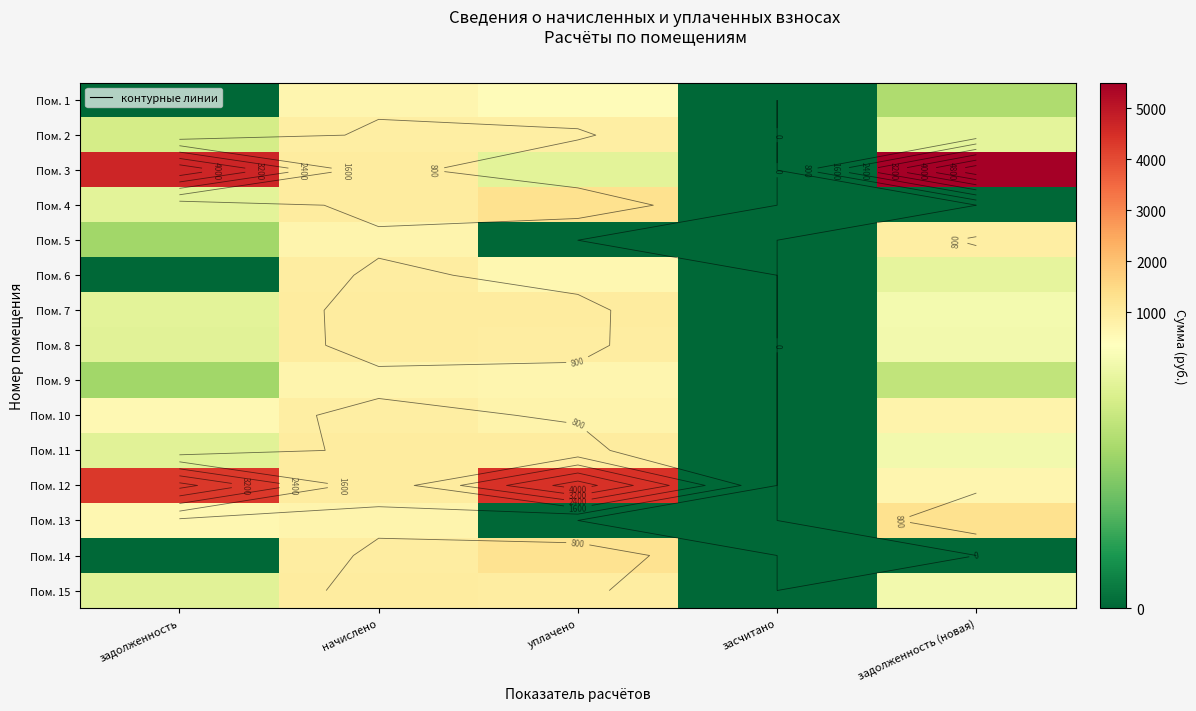

The Пом. 3 series shows 300.0 at уплачено. True or false?

True